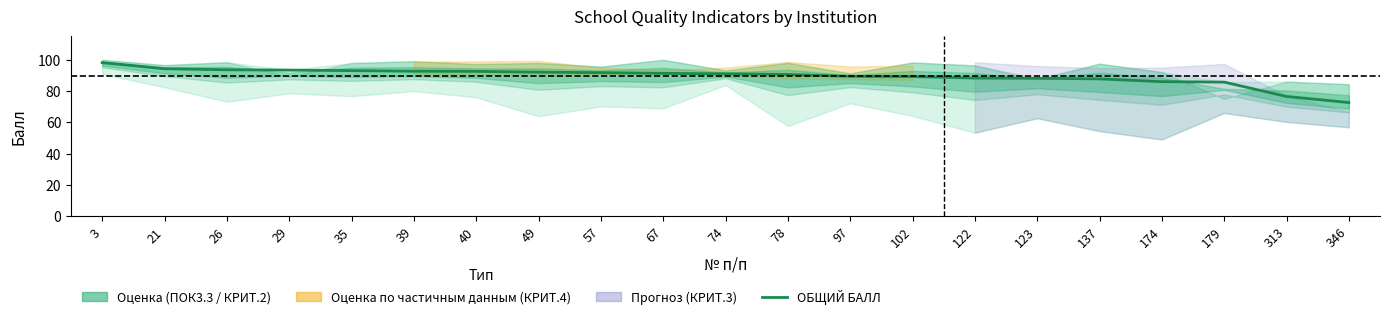

The value at 26 is 93.6. True or false?

True